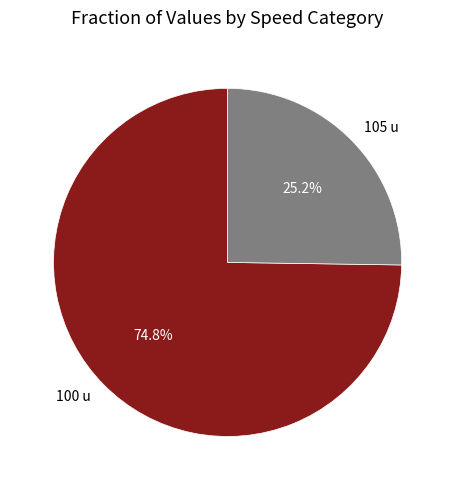

What percentage is the 100 u slice, to the nearest percent?

75%